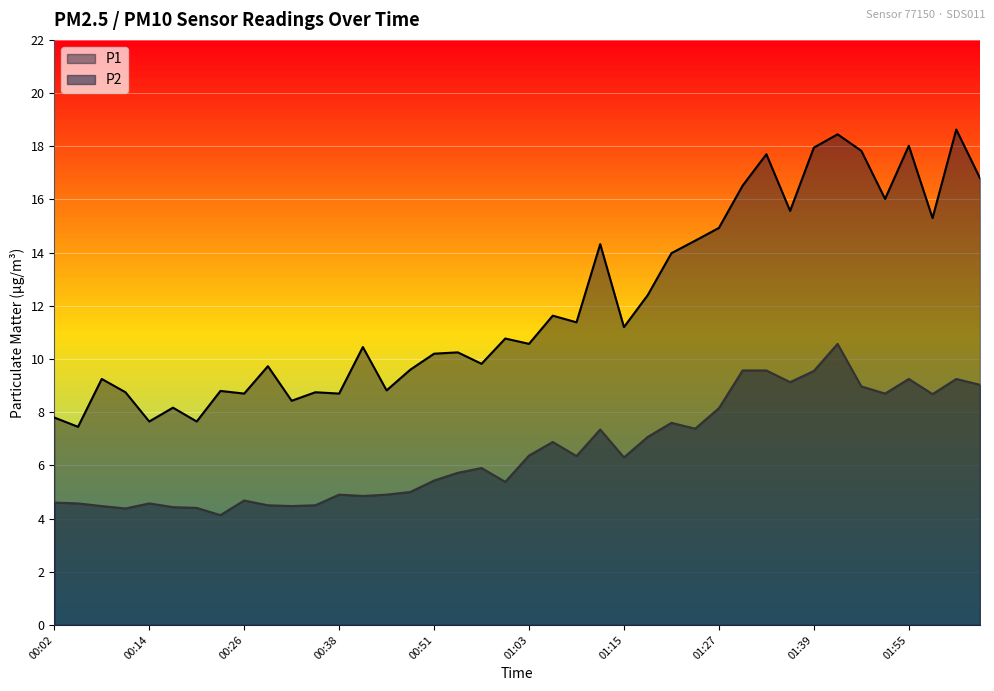

What is the value of the P1 point at the 10th from the left?

9.7